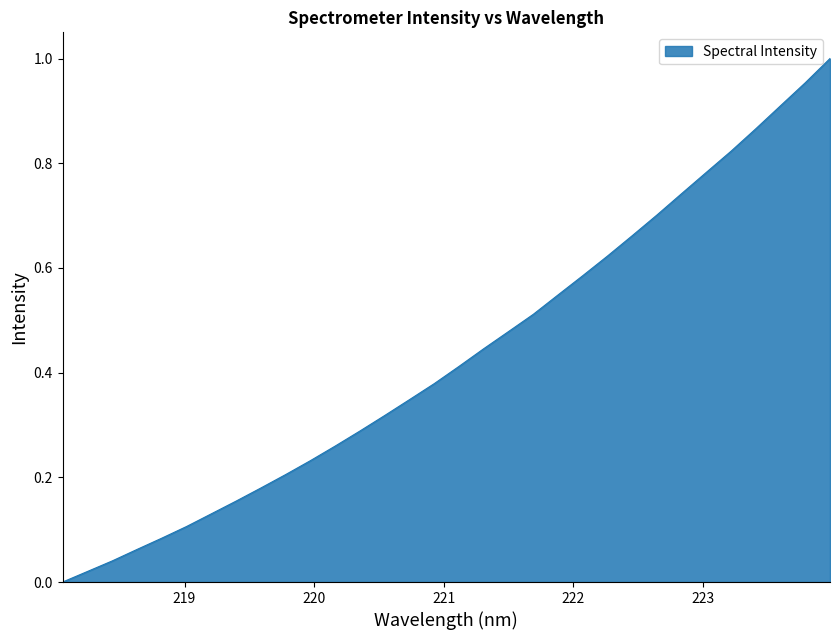

What is the label of the 23rd point from the left?

222.263